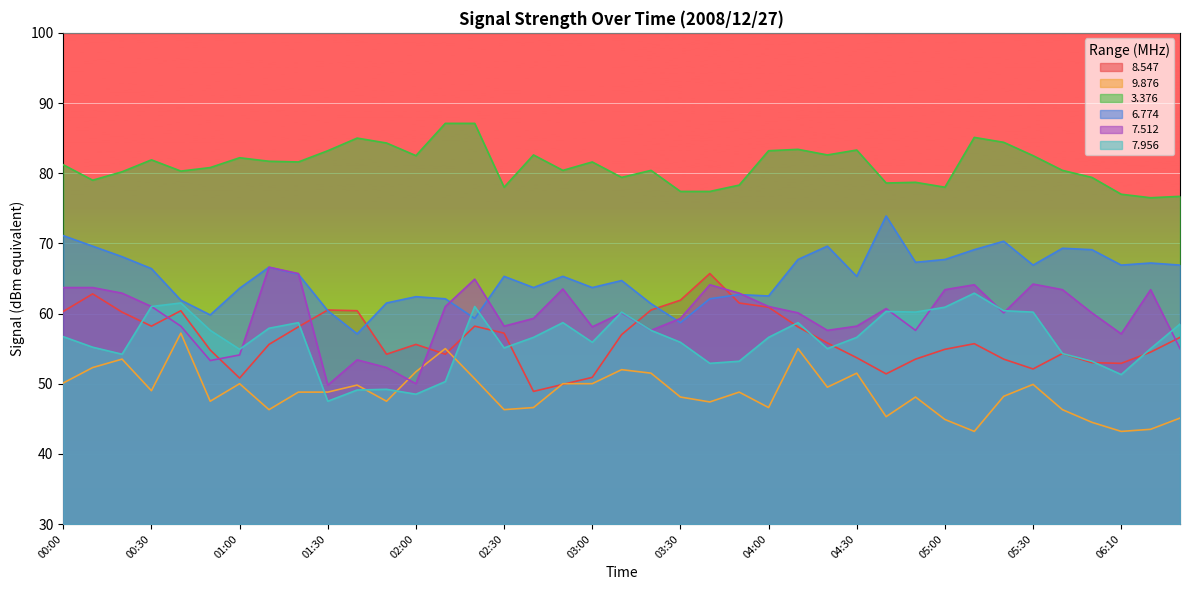

True or false:   7.512 and   3.376 cross at least once.

False